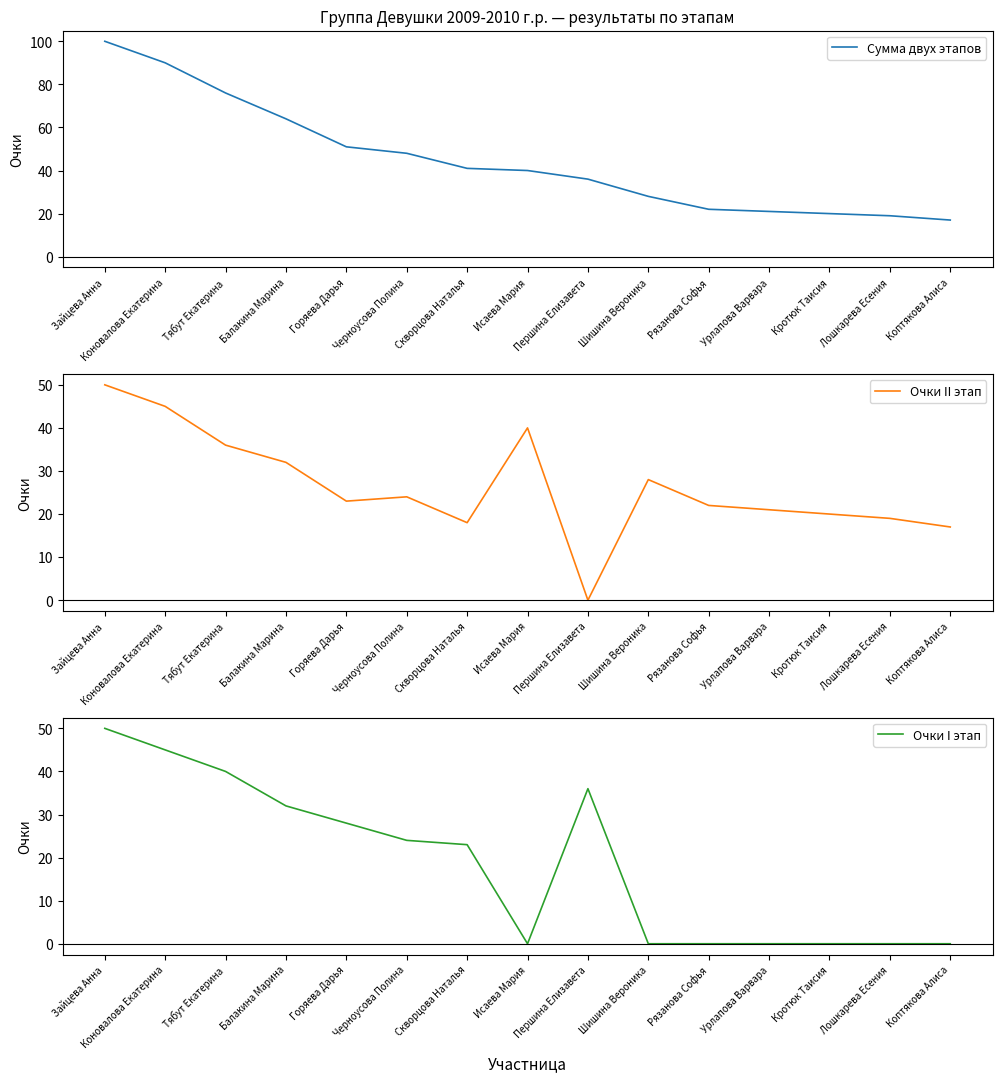

Where does the Очки II этап series first go above 23?

Зайцева Анна